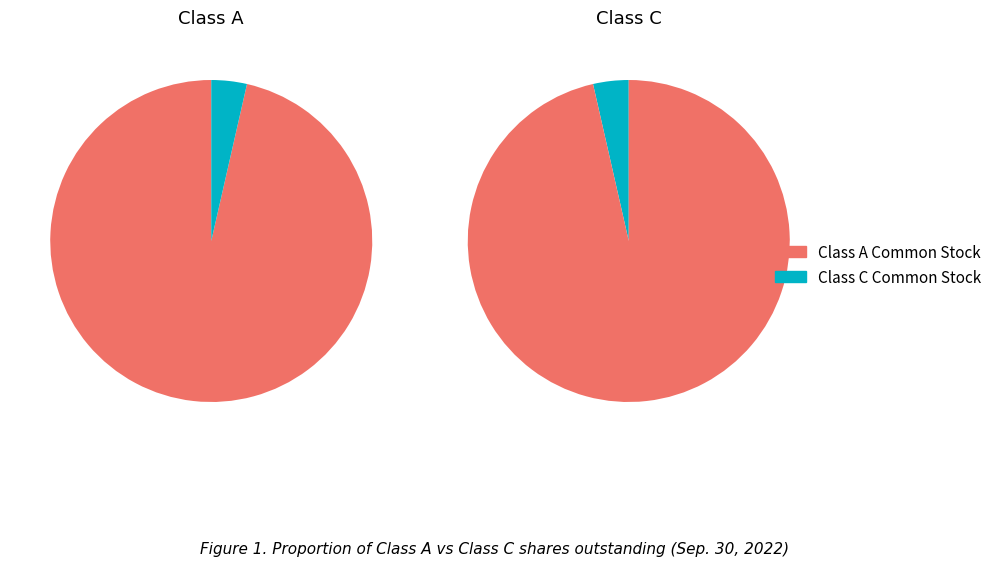

Which category has the smallest portion of the pie?

Class C Common Stock Outstanding